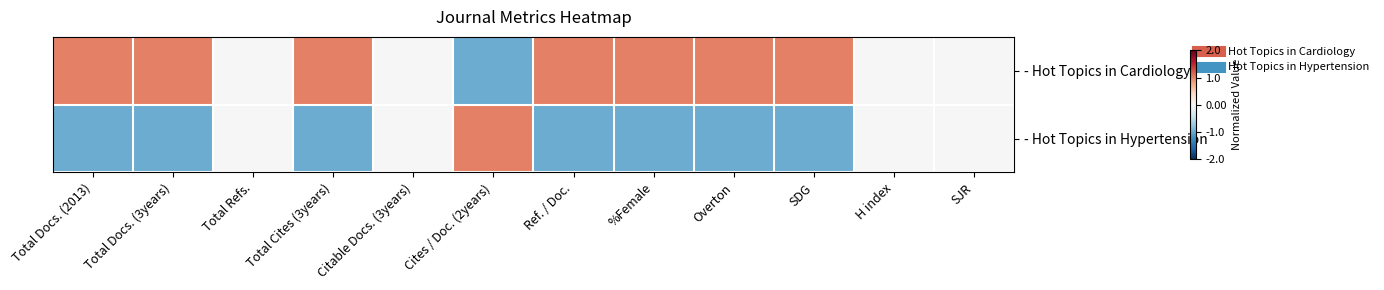

At Total Docs. (3years), list the series in order from largest to smallest.

- Hot Topics in Cardiology, - Hot Topics in Hypertension